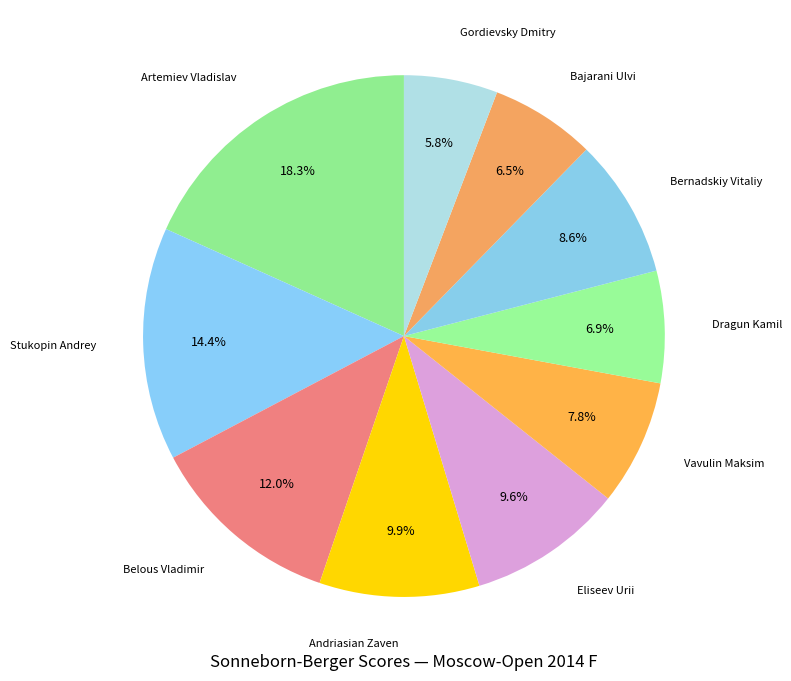

To the nearest percent, what is the average slice percentage?

10%